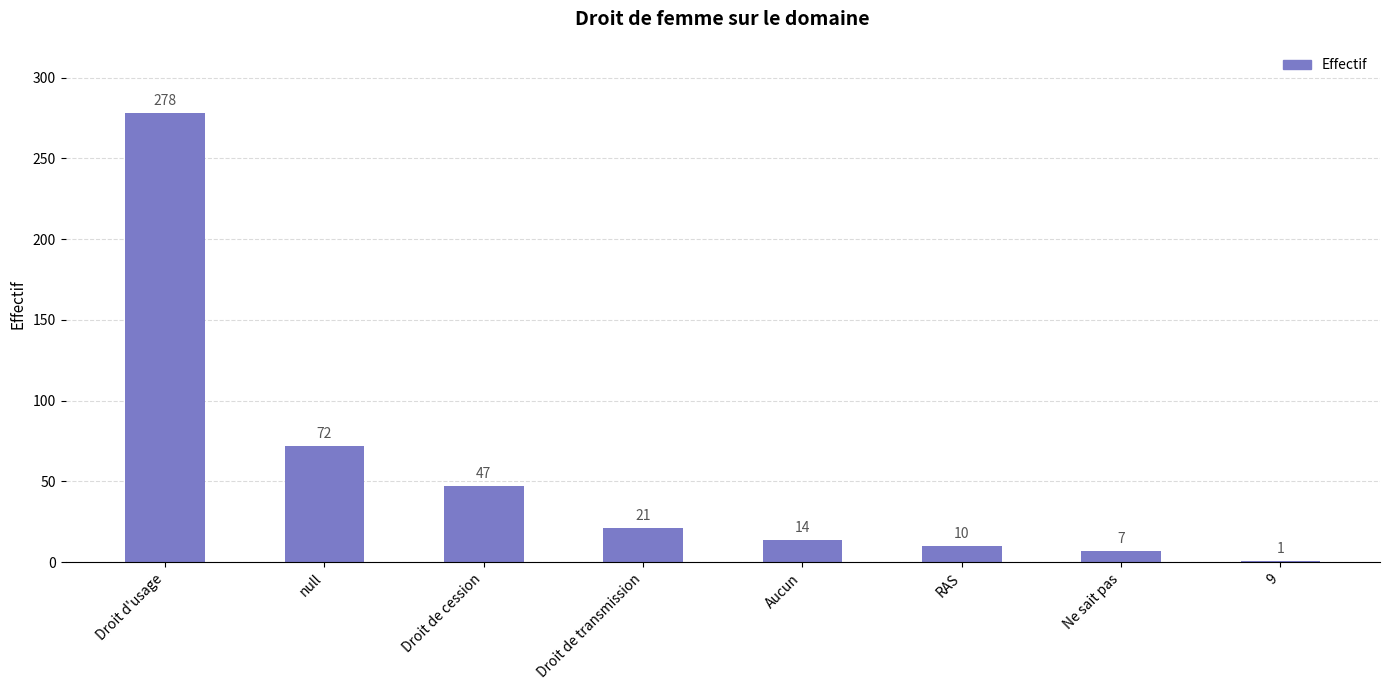

What is the sum of the values at null and 9?

73